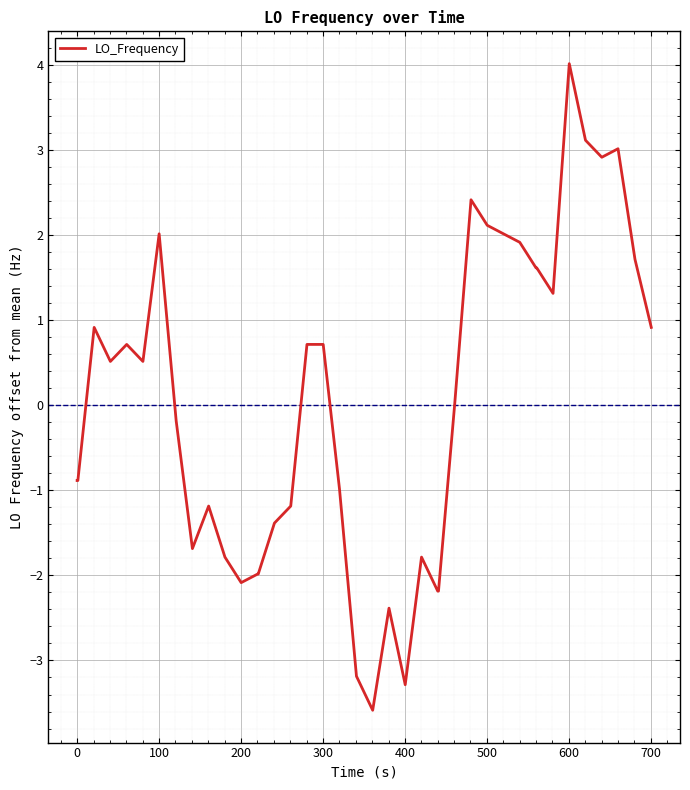

What is the difference between the second highest and second lowest values?

6.4